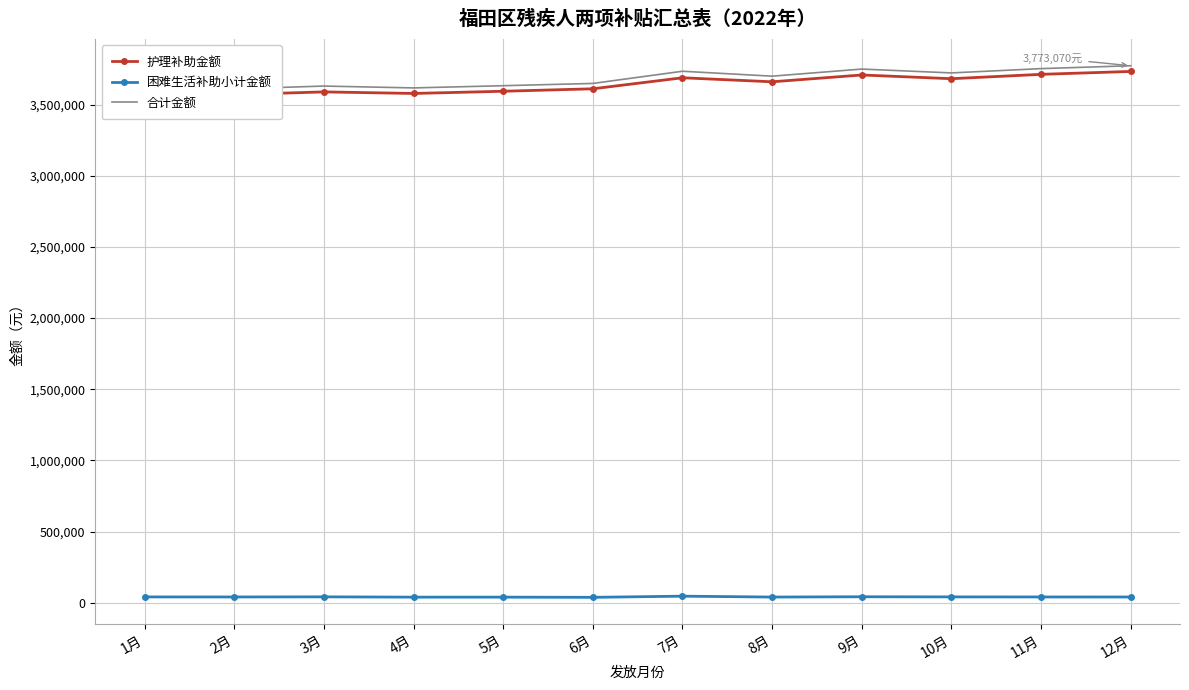

Which series has the largest total across all categories?

合计金额